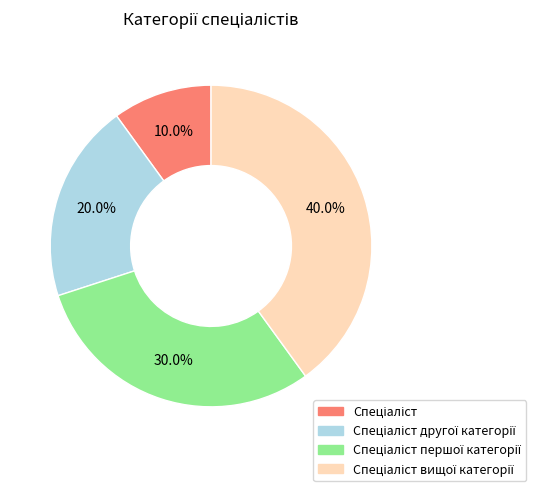

Is there any slice that represents more than half of the pie?

No